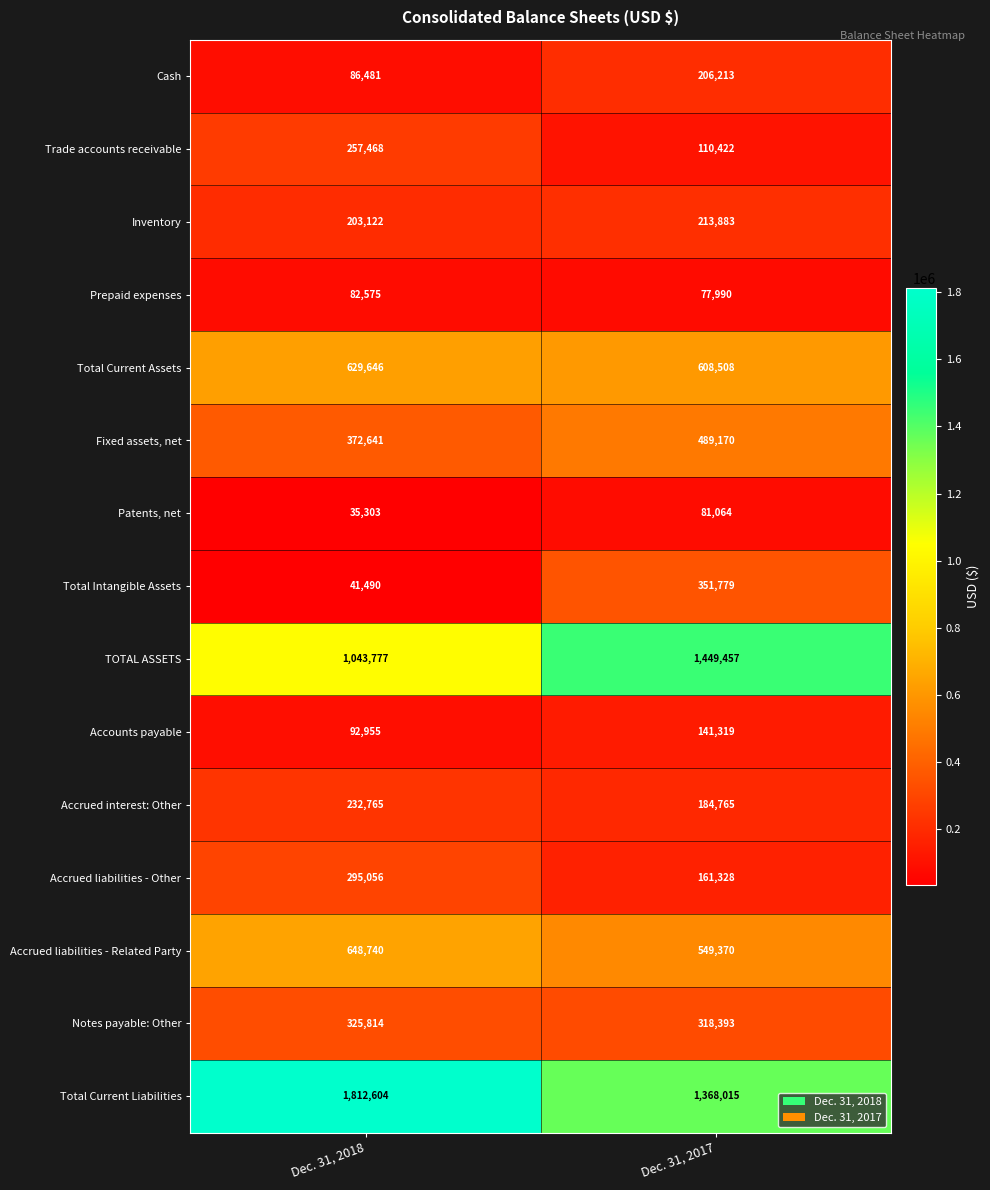

Is it true that Patents, net equals 81064 at Dec. 31, 2017?

True